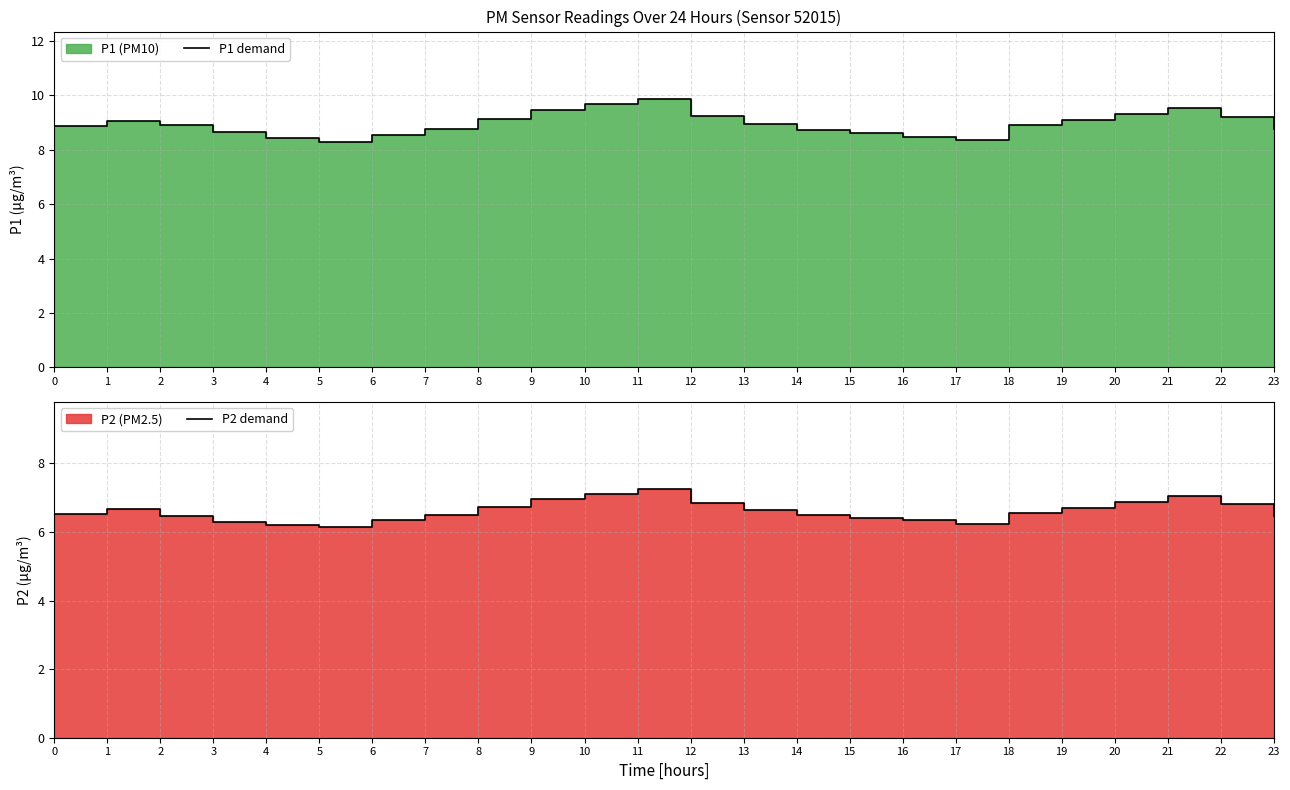

How many data points does each series have?

24